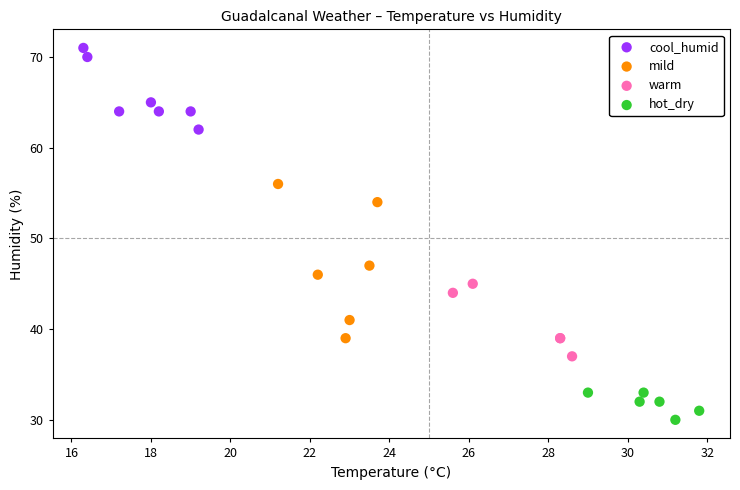

Which series has the largest Y range (max minus min)?

mild